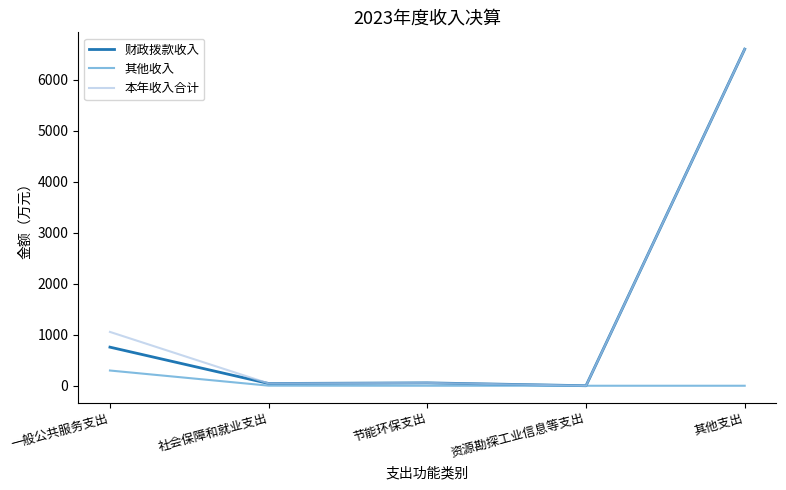

Does the chart have visible grid lines?

No